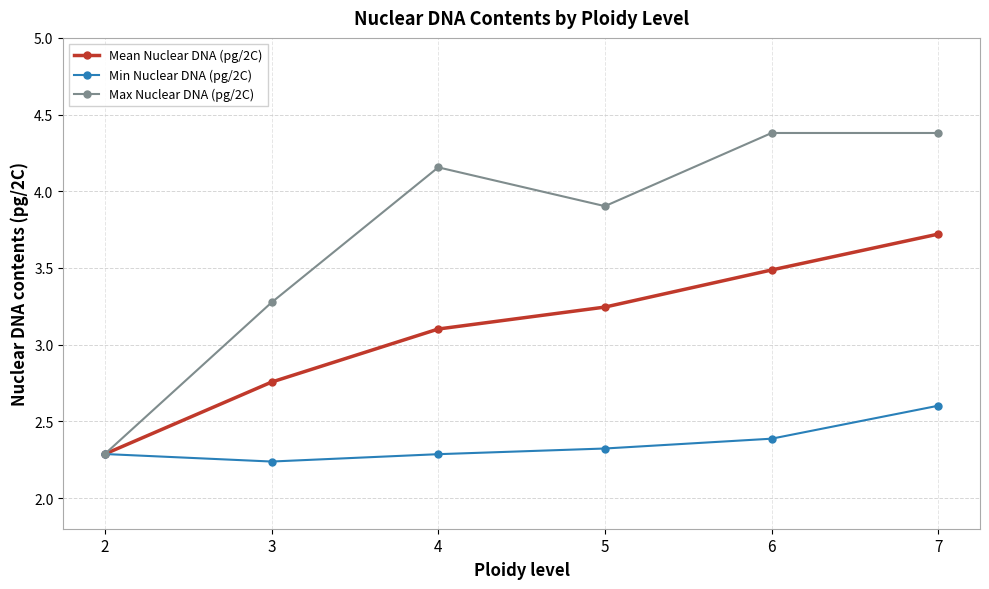

What is the total value across all series at 4?

9.5